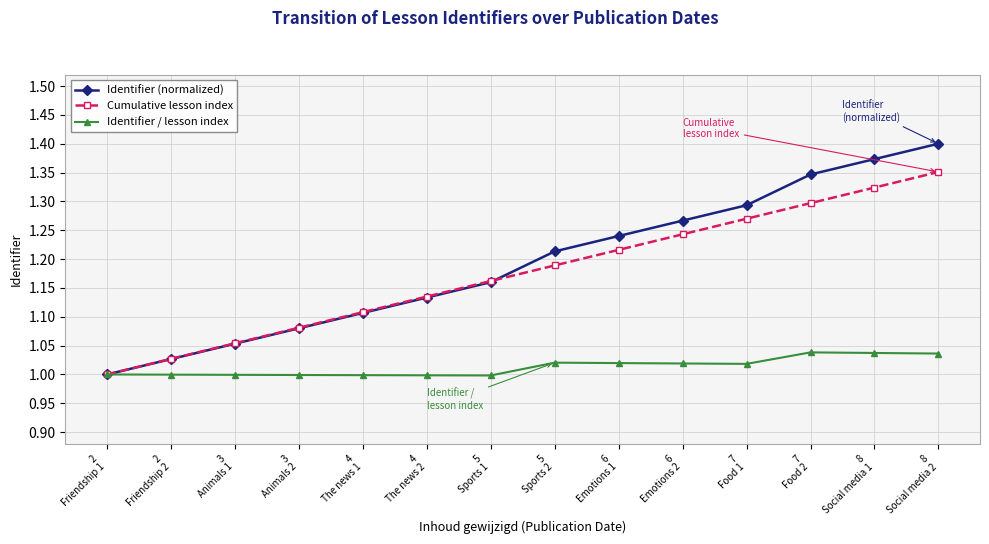

At which category is the sum across all series the highest?

8
Social media 2